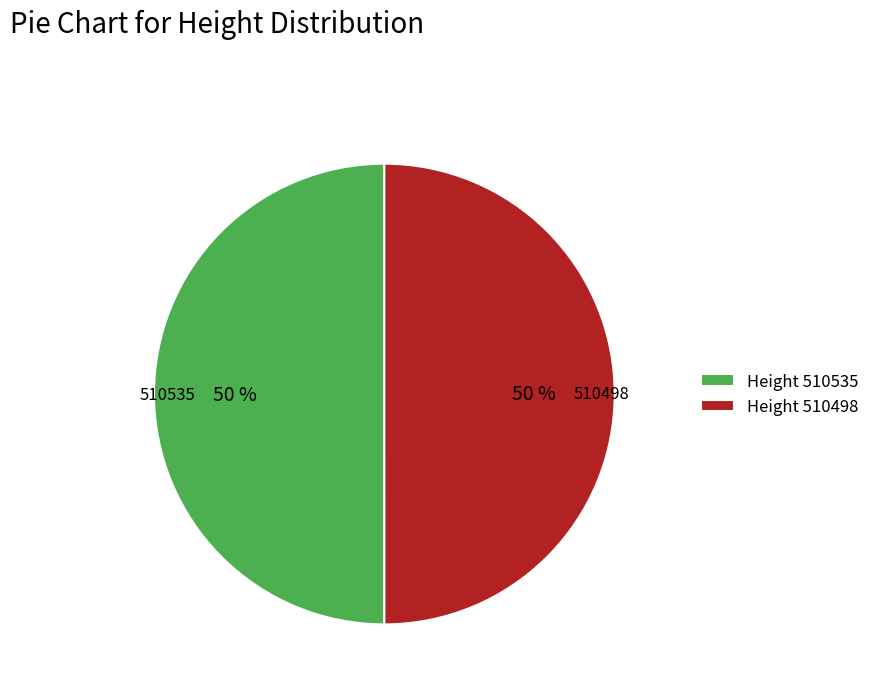

How many segments does this pie chart have?

2